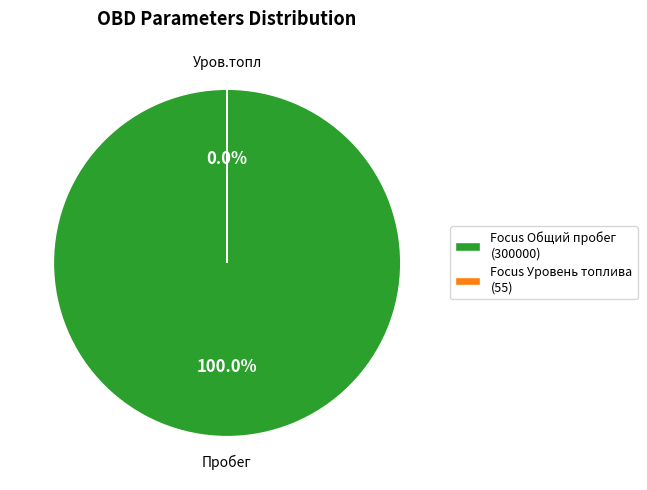

Does any single category account for the majority?

Yes